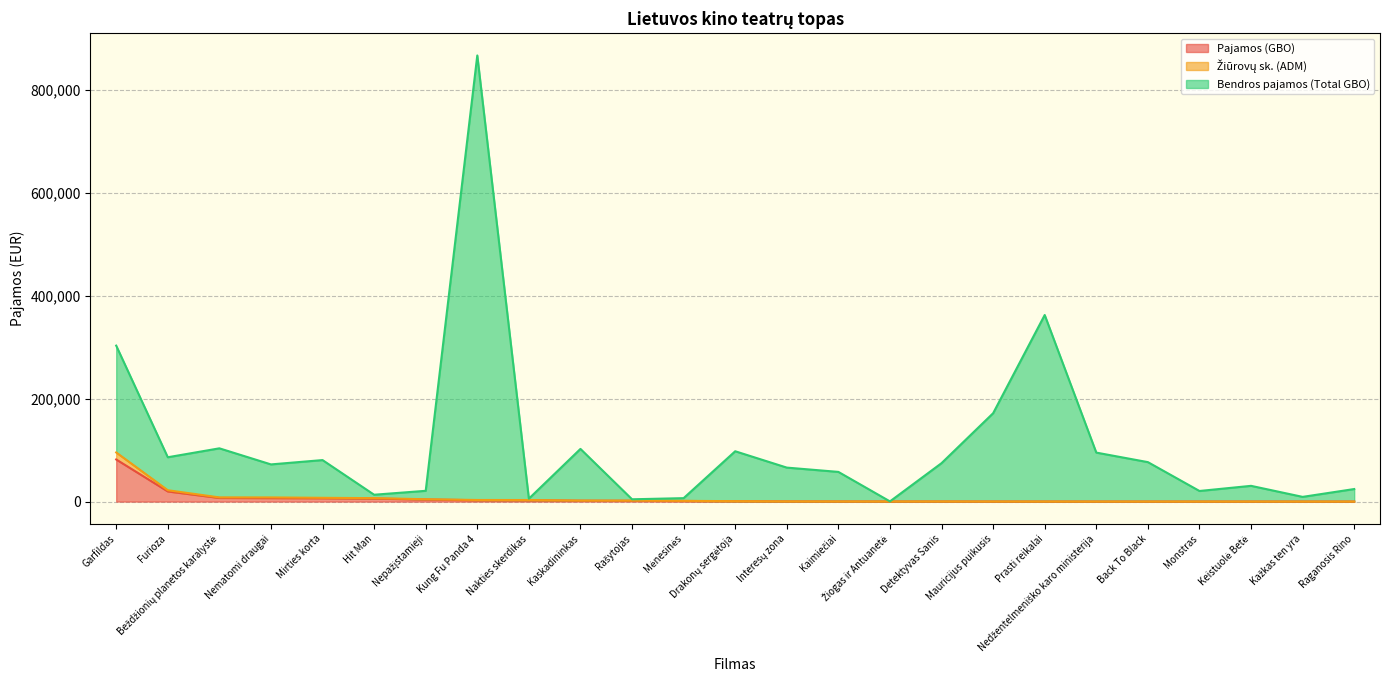

True or false: Bendros pajamos (Total GBO) and Žiūrovų sk. (ADM) intersect in this chart.

False